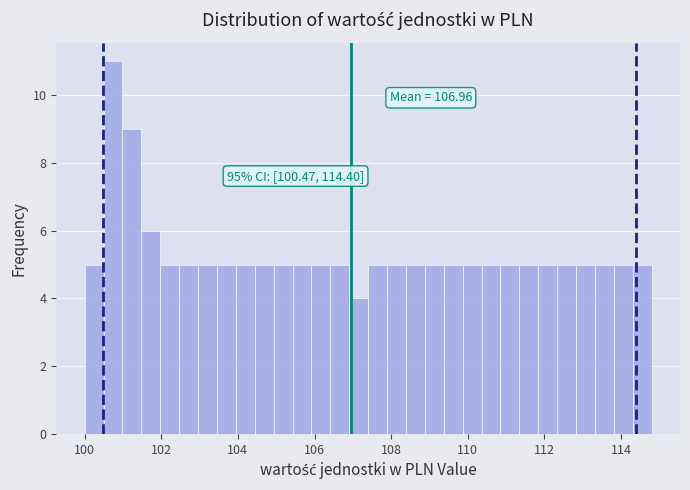

Read against the x-axis, roughly where is the centre of the tallest bar?

100.8